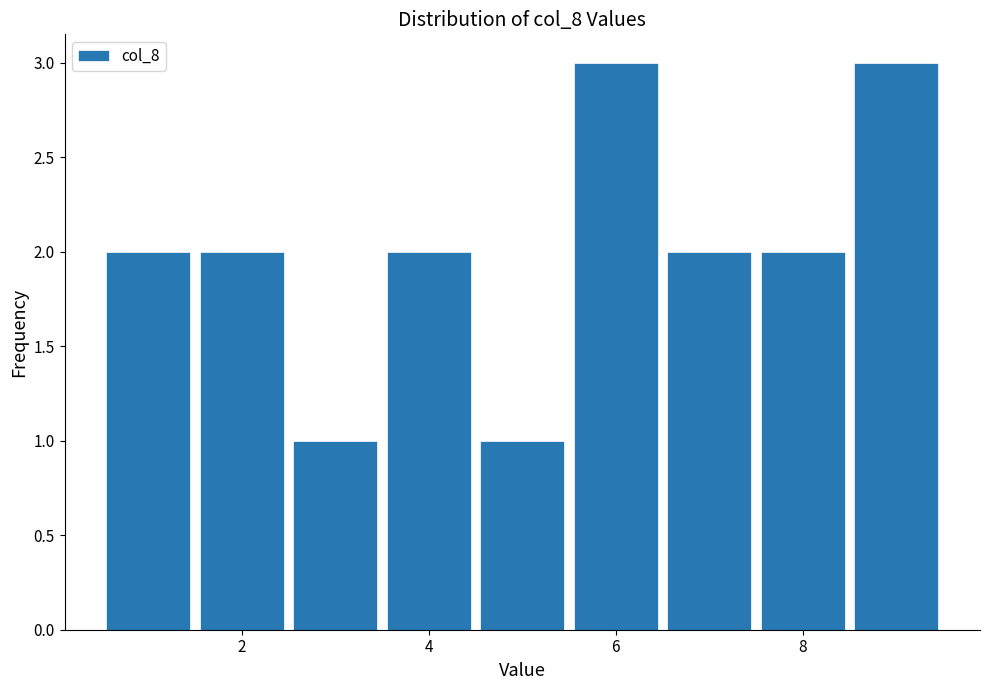

Reading left to right, transcribe this chart: for each bar, give the range it covers on the x-axis and its height. Neither the bar edges nor the heights are printed on the chart, so give them approximately, as read against the axes.

0.5 to 1.5: 2
1.5 to 2.5: 2
2.5 to 3.5: 1
3.5 to 4.5: 2
4.5 to 5.5: 1
5.5 to 6.5: 3
6.5 to 7.5: 2
7.5 to 8.5: 2
8.5 to 9.5: 3